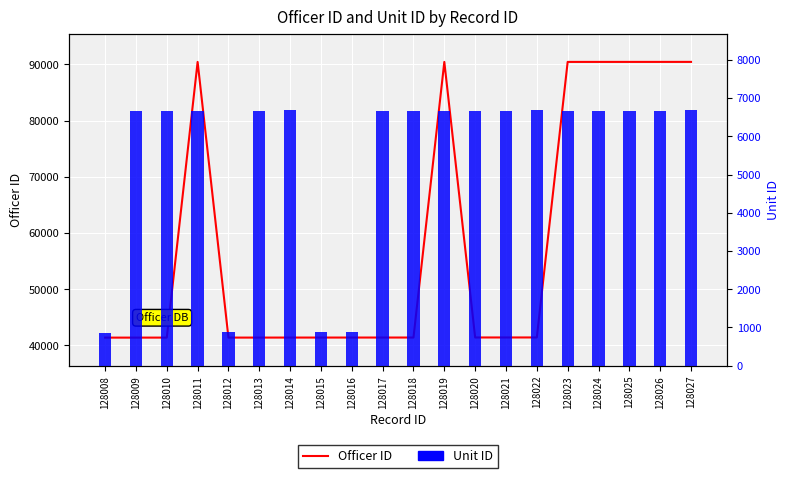

What is the total value across all series at 128011?

97116